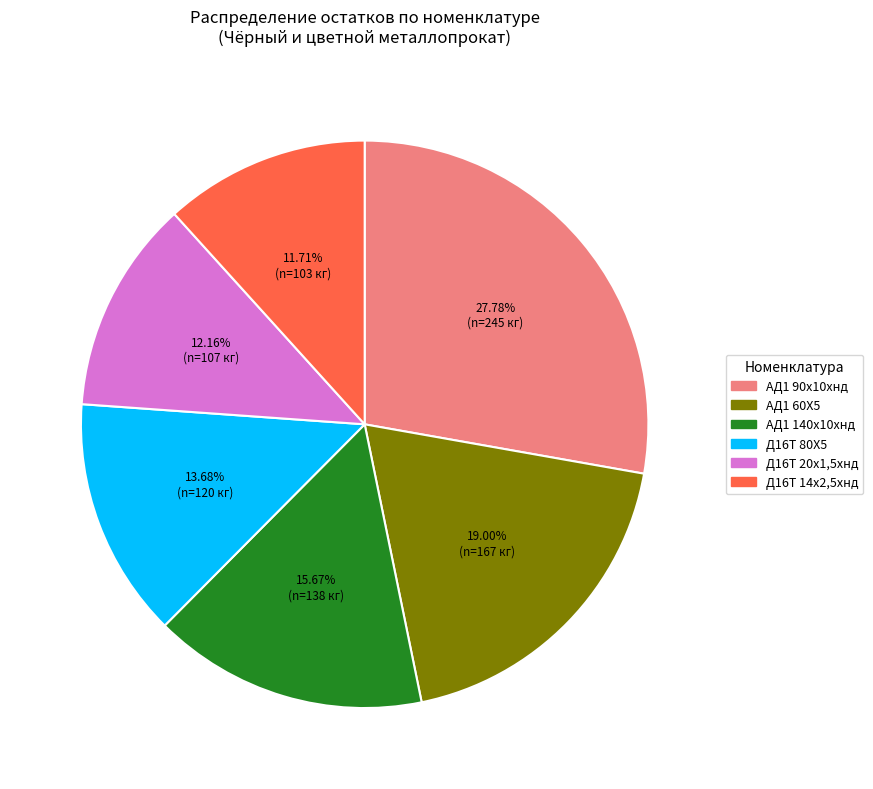

Which has a higher value, Д16Т 14х2,5хнд or АД1 140х10хнд?

АД1 140х10хнд